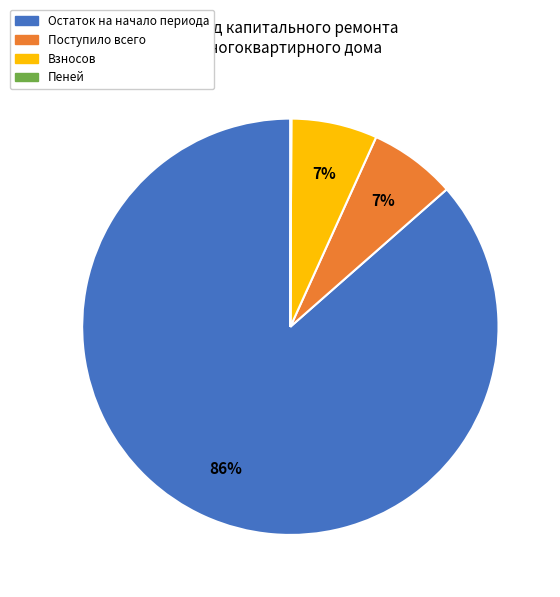

To the nearest percent, what is the difference between the largest and smallest slice percentages?

86%